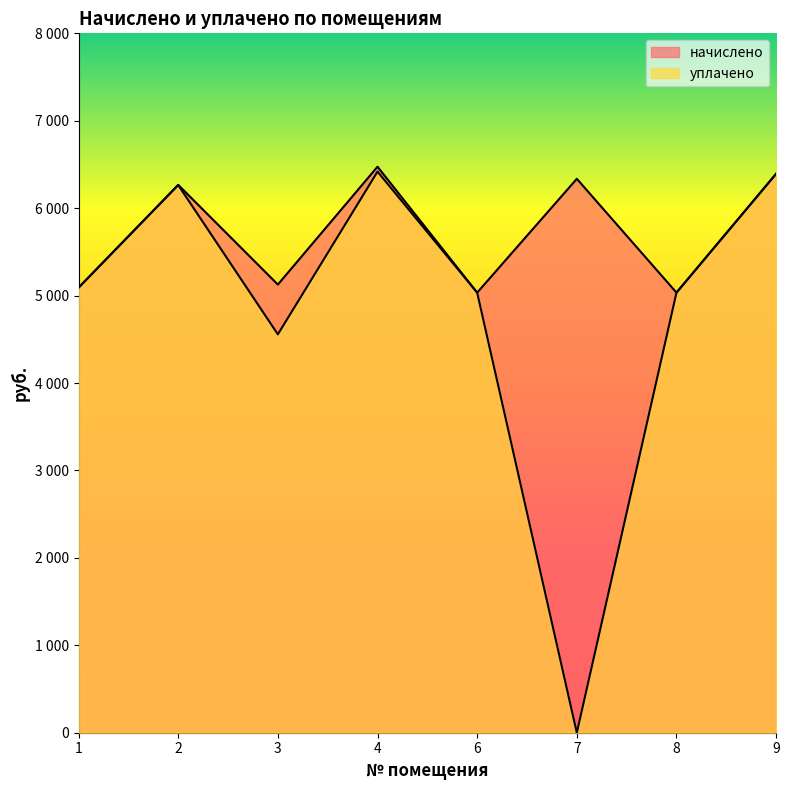

Where is the first local minimum for начислено?

3